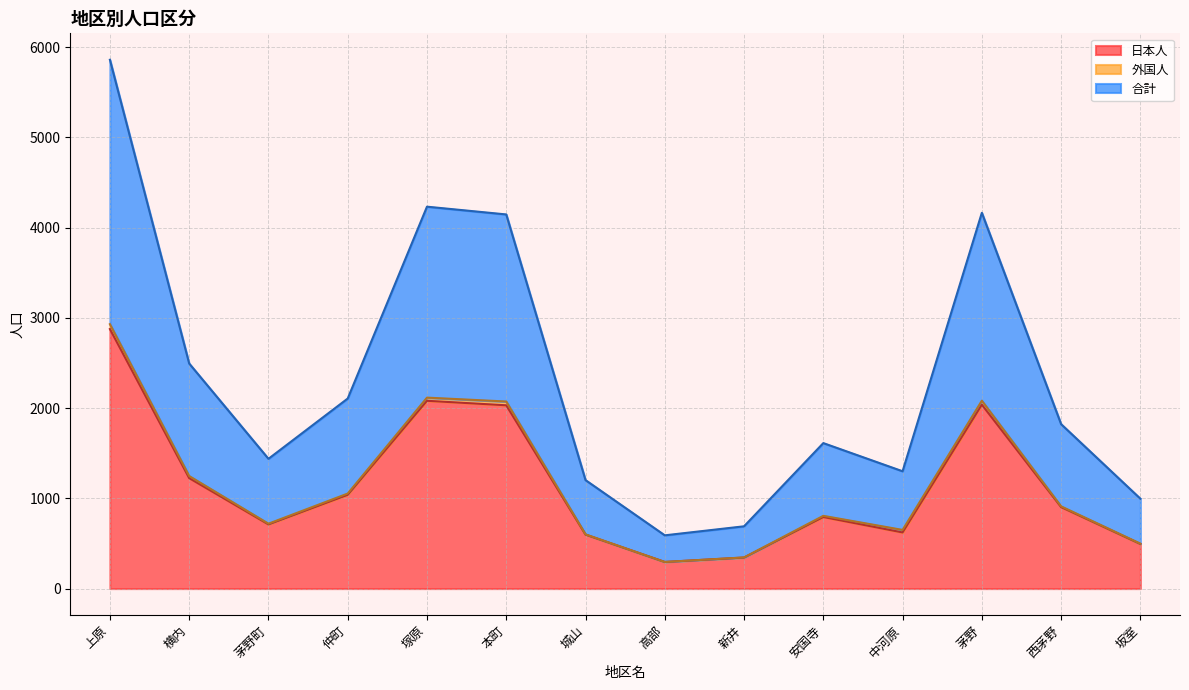

At which category does 合計 reach its first local peak?

塚原